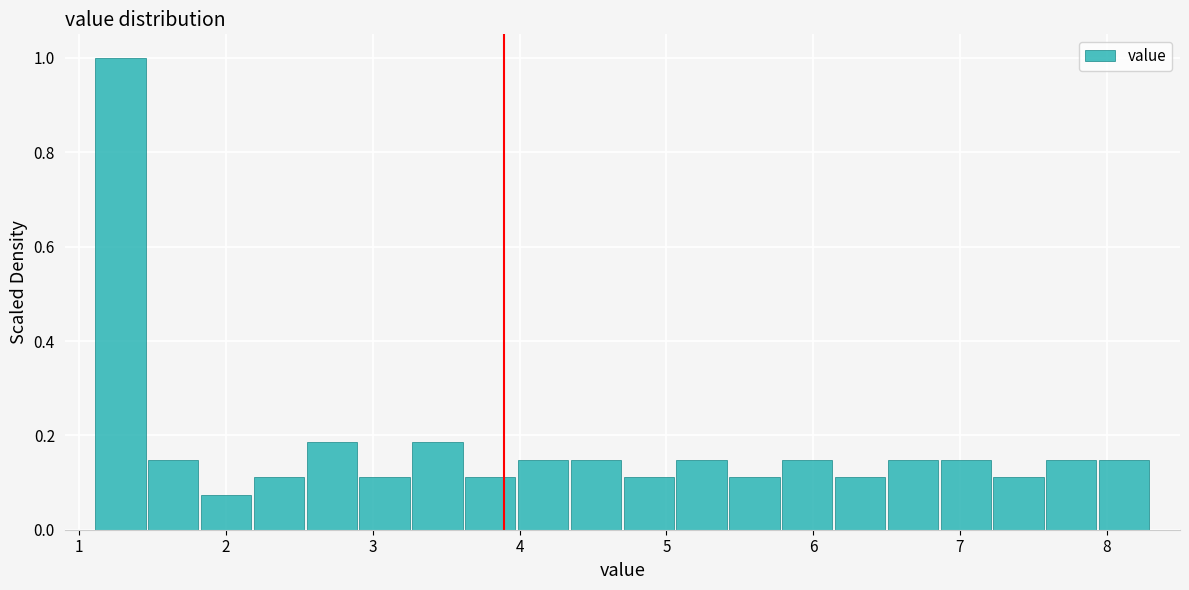

Read against the x-axis, roughly where is the centre of the tallest bar?

1.3